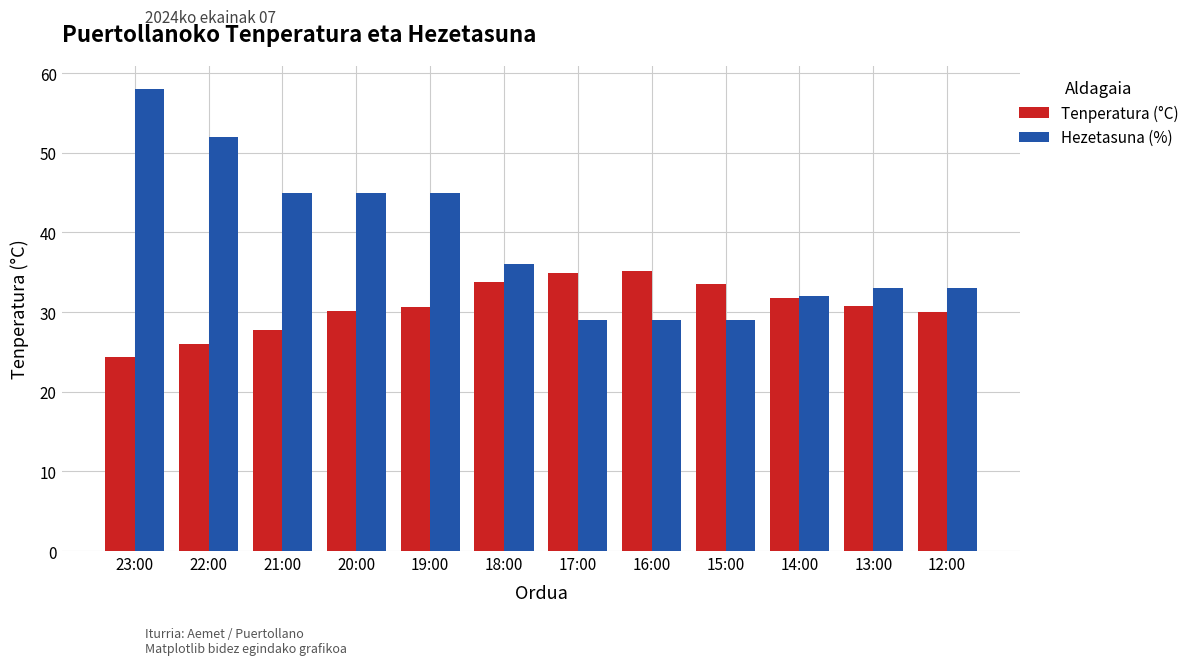

What is the label of the 2nd bar from the right?

13:00